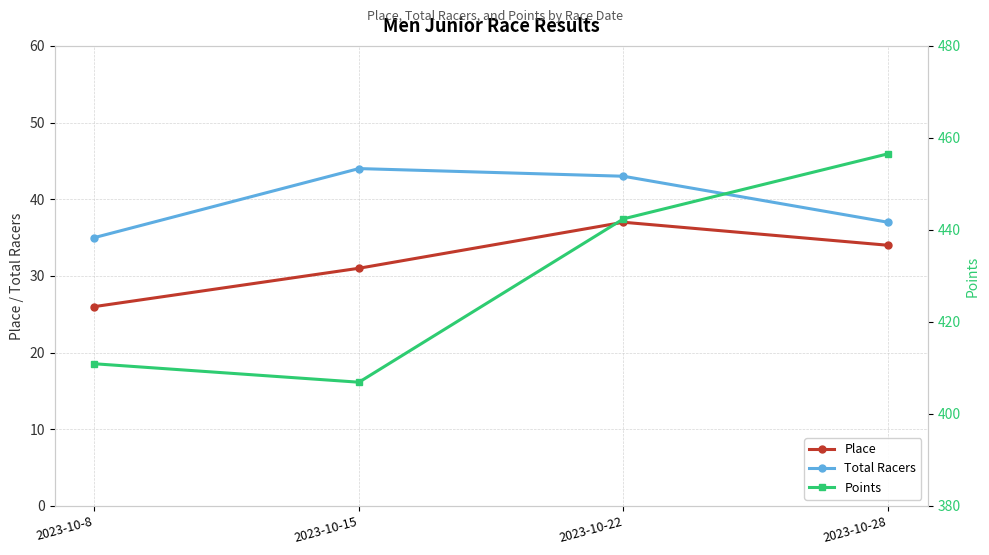

Reading left to right, list all the values displayed in this chart.

Place: 26.0	31.0	37.0	34.0
Total Racers: 35.0	44.0	43.0	37.0
Points: 410.9	406.9	442.4	456.5